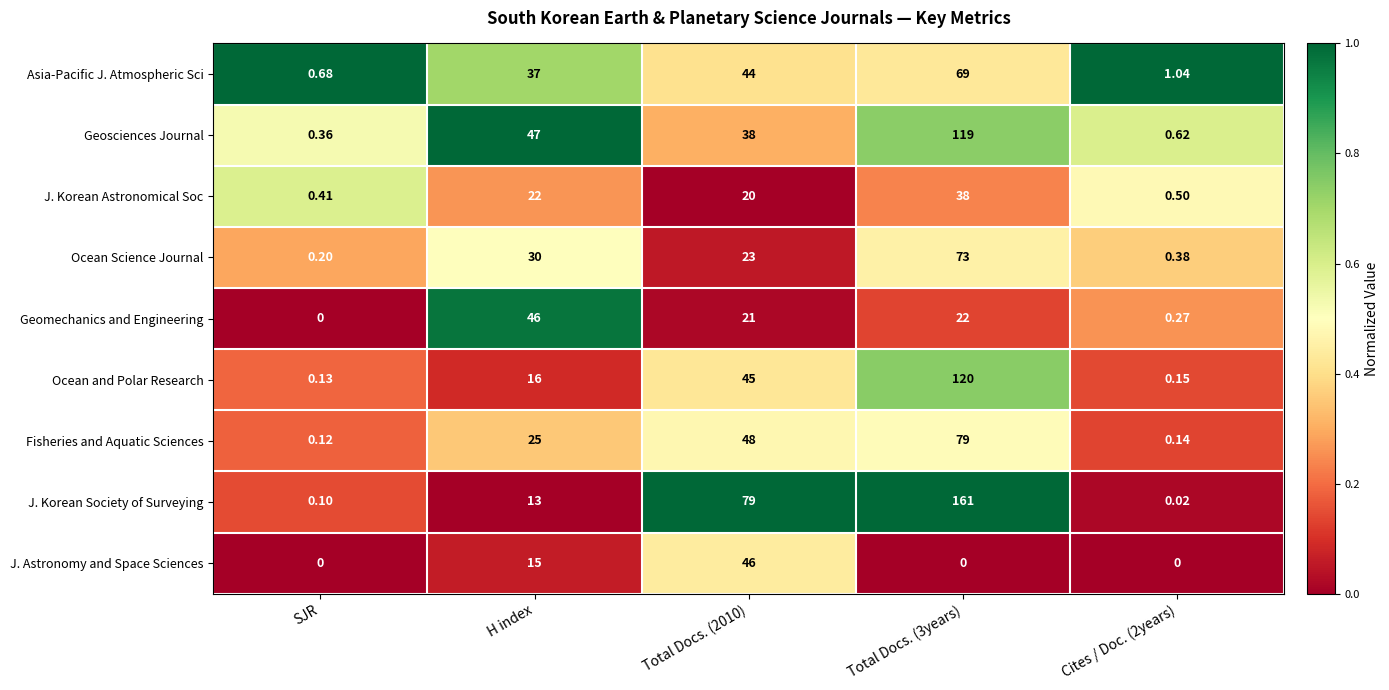

At which label does Geomechanics and Engineering first exceed 21?

H index